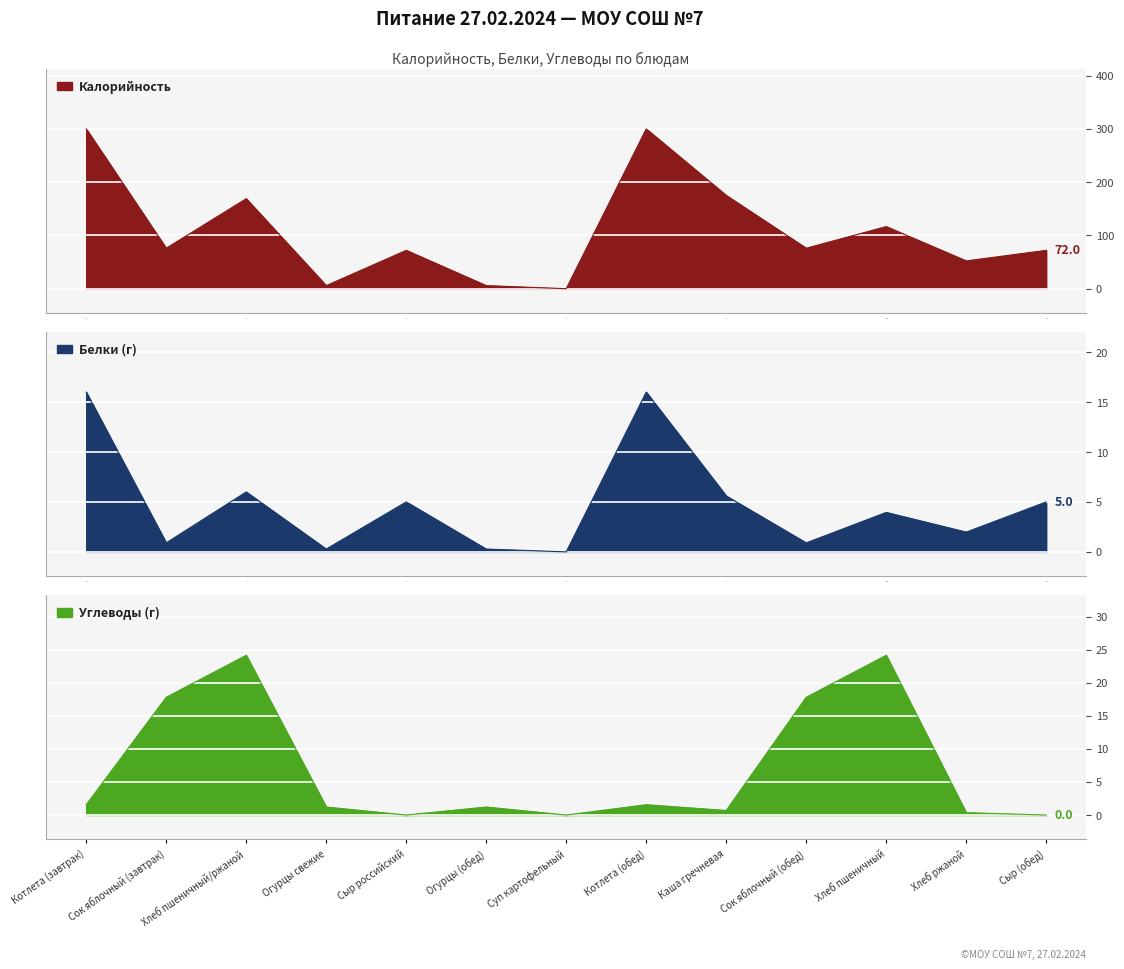

Which series has the widest spread of values?

Калорийность